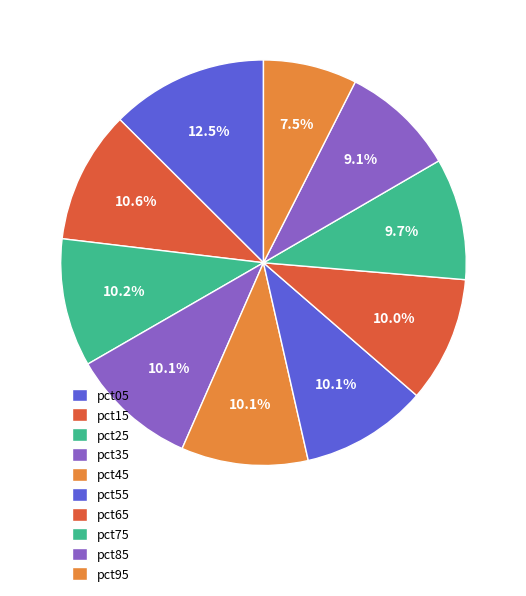

Count the number of slices in the pie.

10